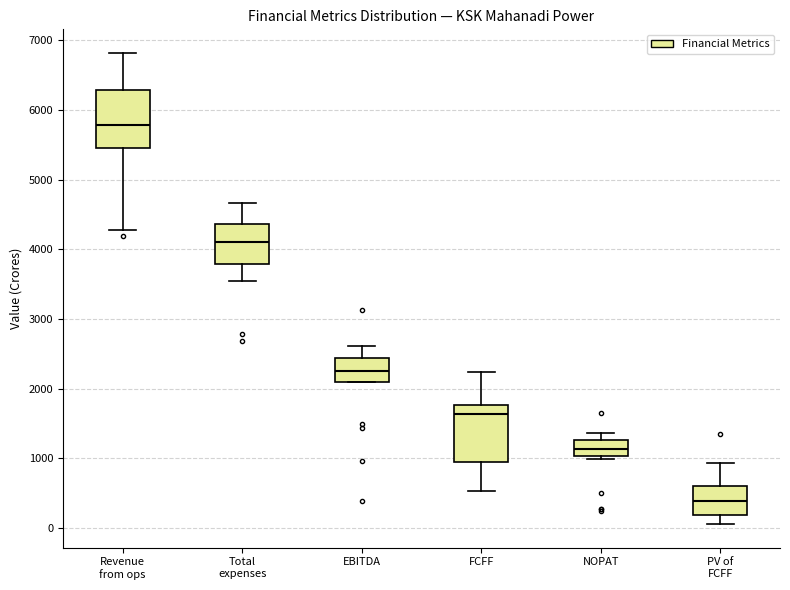

Reading left to right, read every box against the y-axis: the position of its median line, the range the box covers, and the ends of its whiskers. The values are not printed on the chart, so give them approximately, as read against the axis.

Revenue from ops: median 5800, box 5400 to 6300, whiskers 4300 to 6800
Total expenses: median 4100, box 3800 to 4400, whiskers 3500 to 4700
EBITDA: median 2200, box 2100 to 2400, whiskers 2100 to 2600
FCFF: median 1600, box 900 to 1800, whiskers 500 to 2200
NOPAT: median 1100, box 1000 to 1300, whiskers 1000 to 1400
PV of FCFF: median 400, box 200 to 600, whiskers 100 to 900